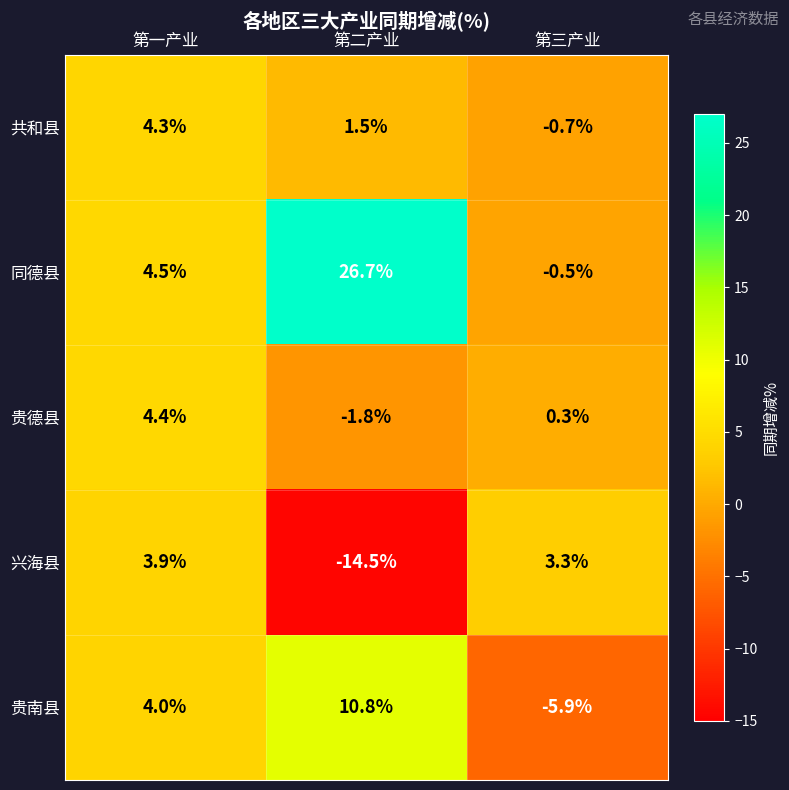

Which series has the largest total across all categories?

同德县